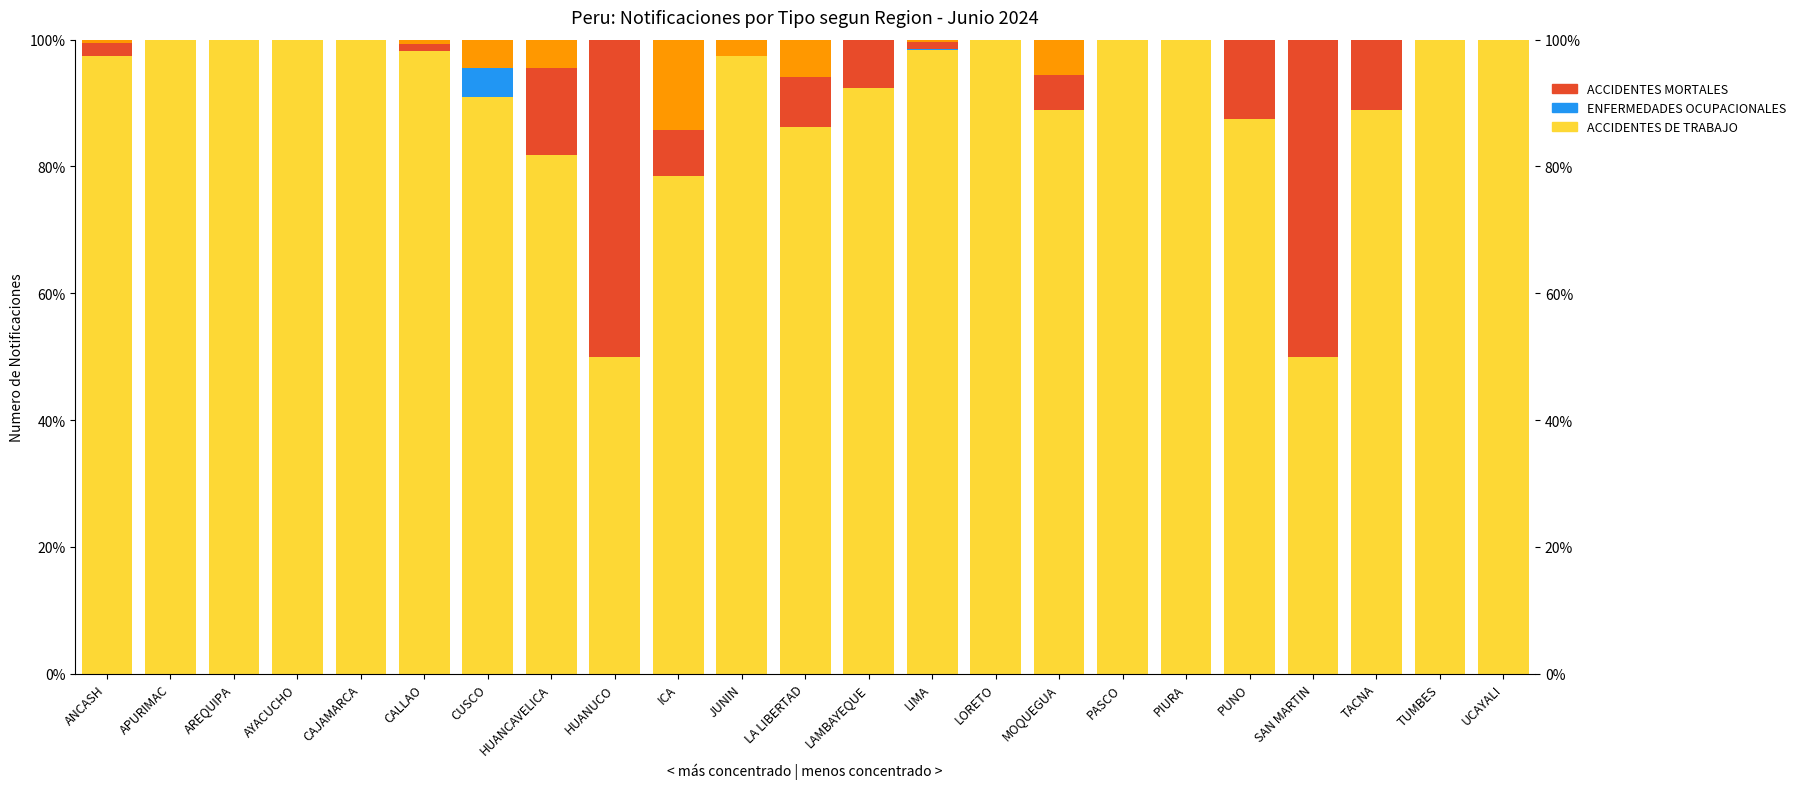

What position from the right is ICA?

14